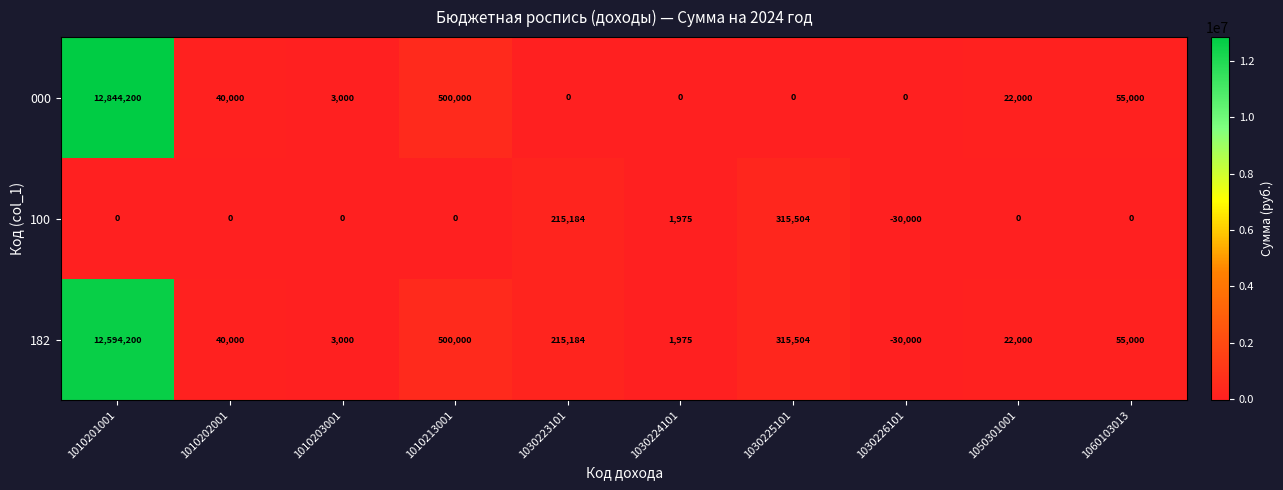

What is the sum of all 000 values?

13464200